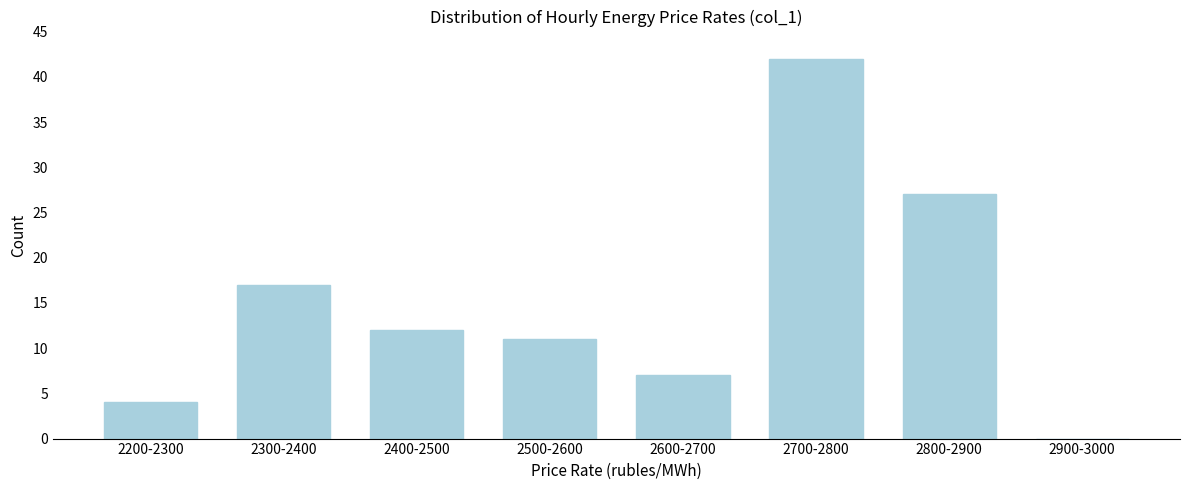

Reading left to right, what are all the values shown in this chart?

2200-2300=4	2300-2400=17	2400-2500=12	2500-2600=11	2600-2700=7	2700-2800=42	2800-2900=27	2900-3000=0